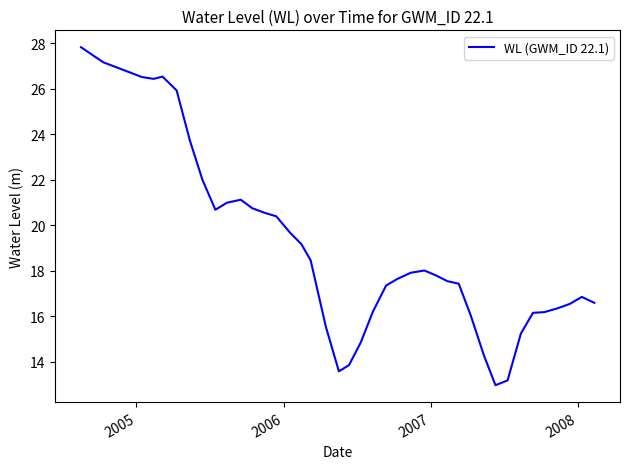

True or false: the data has more than 1 interior local peaks.

True